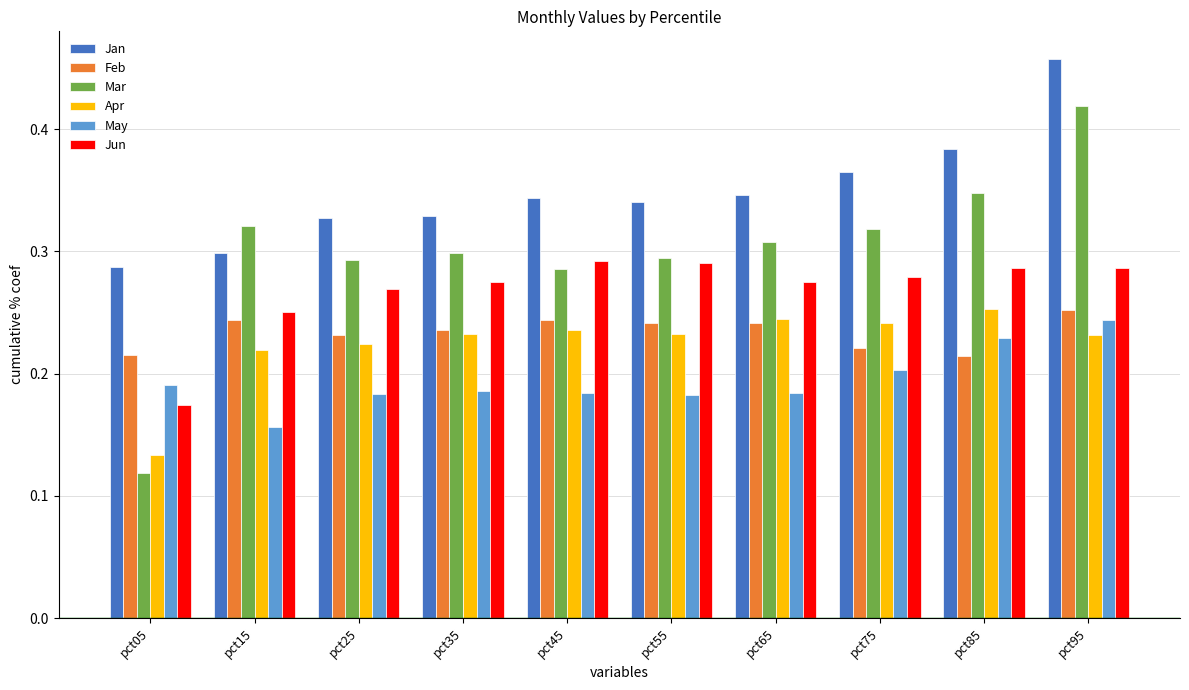

At pct05, list the series in order from largest to smallest.

Jan, Feb, May, Jun, Apr, Mar